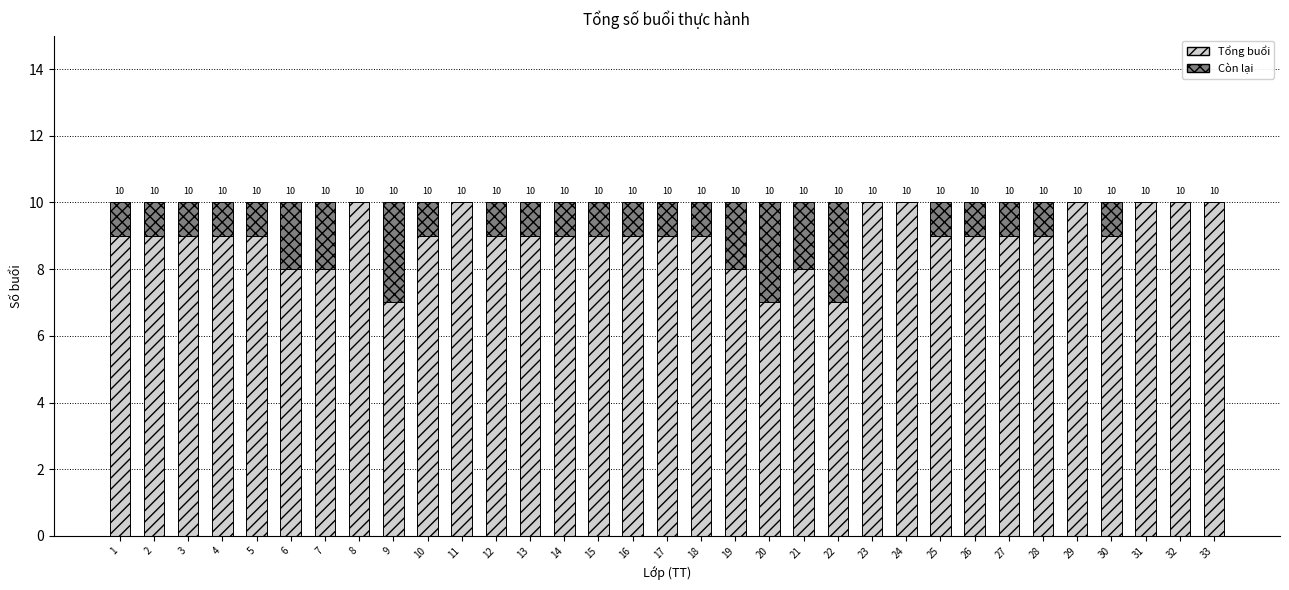

Reading left to right, transcribe the values for Tổng buổi.

1=9	2=9	3=9	4=9	5=9	6=8	7=8	8=10	9=7	10=9	11=10	12=9	13=9	14=9	15=9	16=9	17=9	18=9	19=8	20=7	21=8	22=7	23=10	24=10	25=9	26=9	27=9	28=9	29=10	30=9	31=10	32=10	33=10